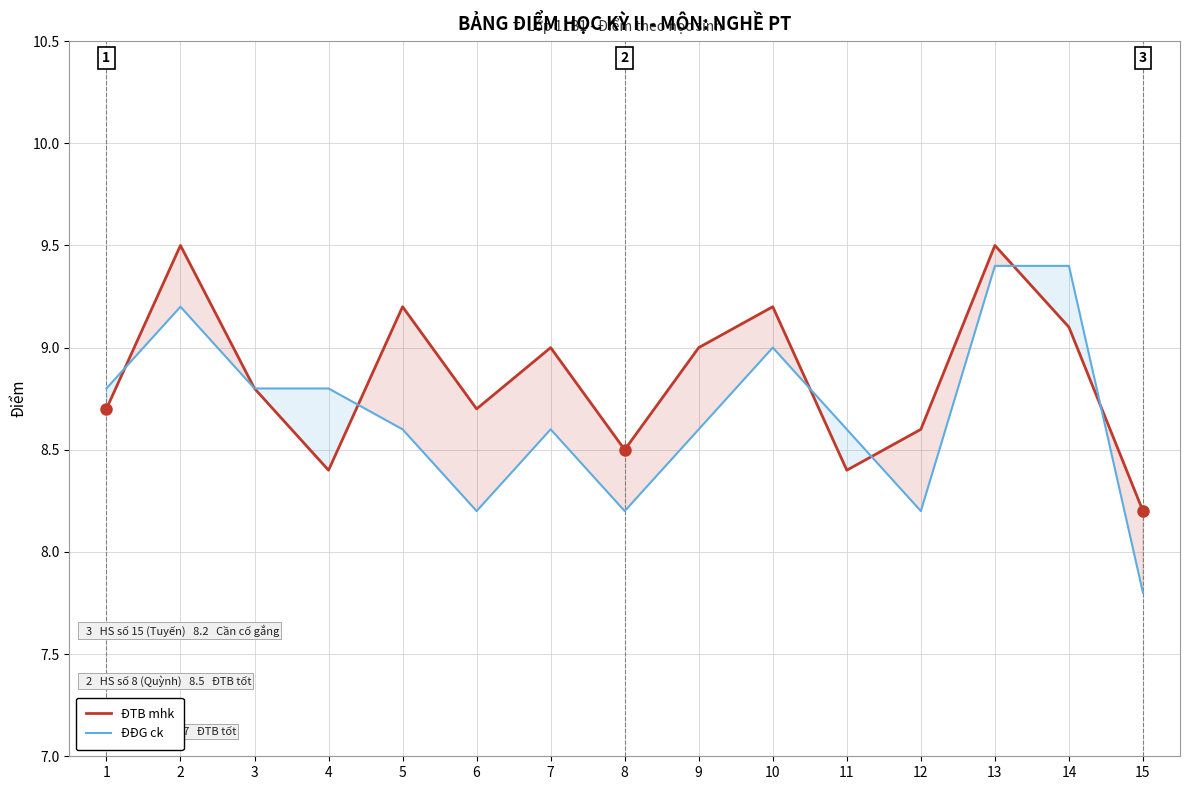

What is the difference between the maximum and minimum values in the ĐTB mhk series?

1.3